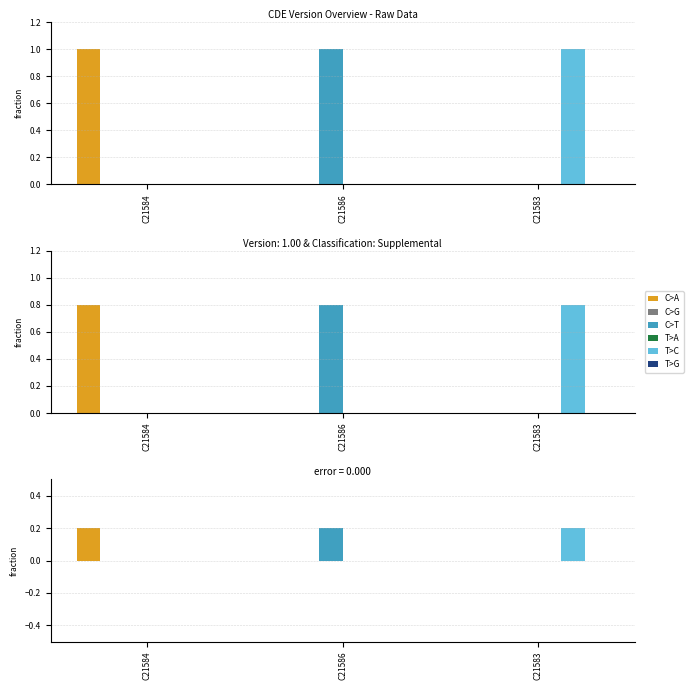

Is the value of C>A at C21584 greater than the value of C>G at C21586?

Yes